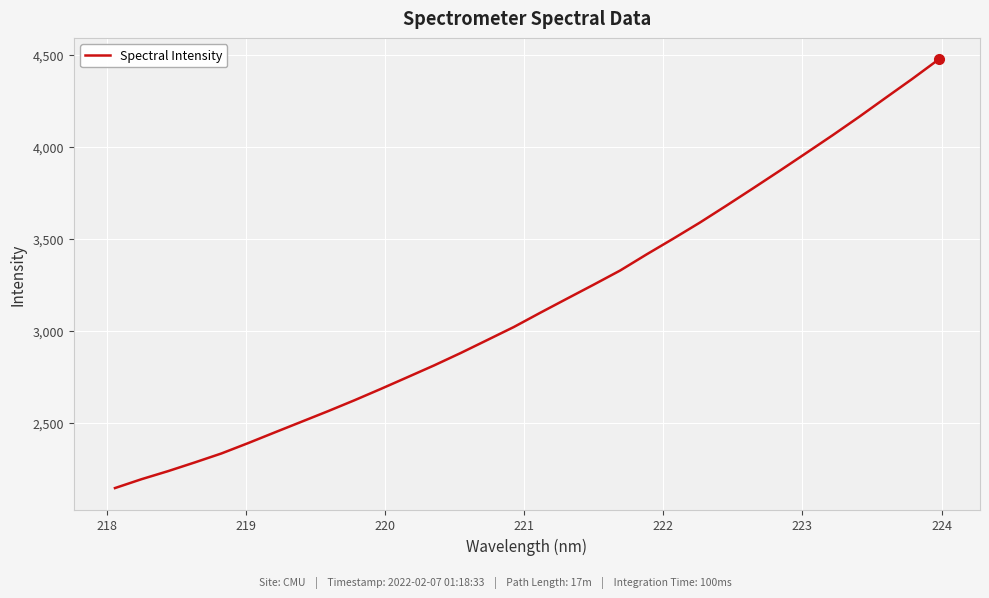

How many series are shown in this chart?

1